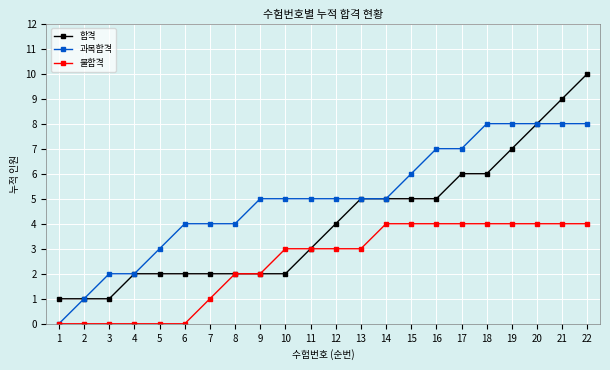

Reading right to left, transcribe all the data shown in this chart.

합격: 22=10	21=9	20=8	19=7	18=6	17=6	16=5	15=5	14=5	13=5	12=4	11=3	10=2	9=2	8=2	7=2	6=2	5=2	4=2	3=1	2=1	1=1
과목합격: 22=8	21=8	20=8	19=8	18=8	17=7	16=7	15=6	14=5	13=5	12=5	11=5	10=5	9=5	8=4	7=4	6=4	5=3	4=2	3=2	2=1	1=0
불합격: 22=4	21=4	20=4	19=4	18=4	17=4	16=4	15=4	14=4	13=3	12=3	11=3	10=3	9=2	8=2	7=1	6=0	5=0	4=0	3=0	2=0	1=0